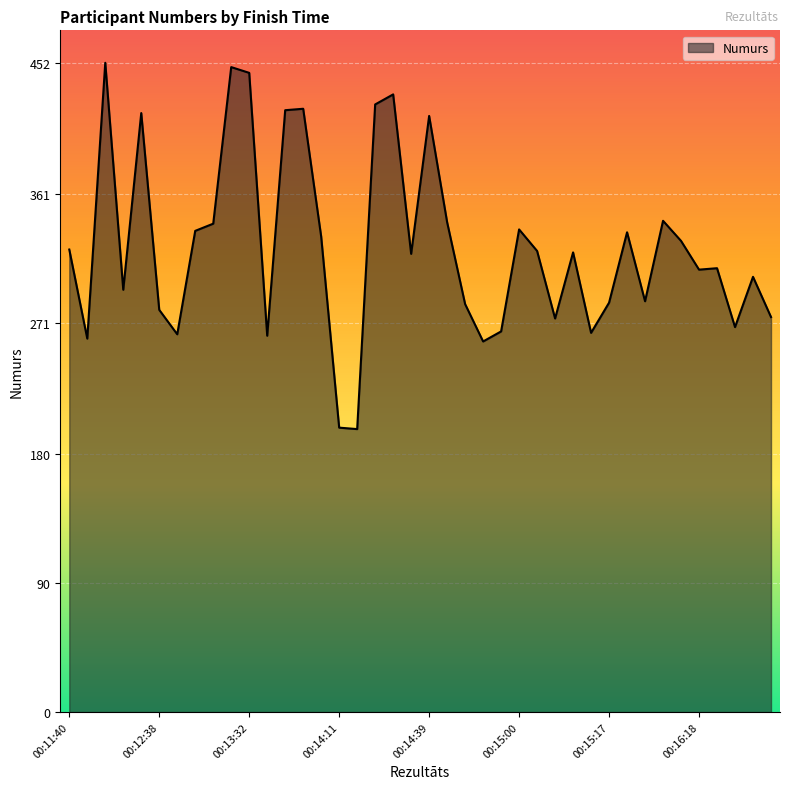

What is the difference between the maximum and minimum values?

255